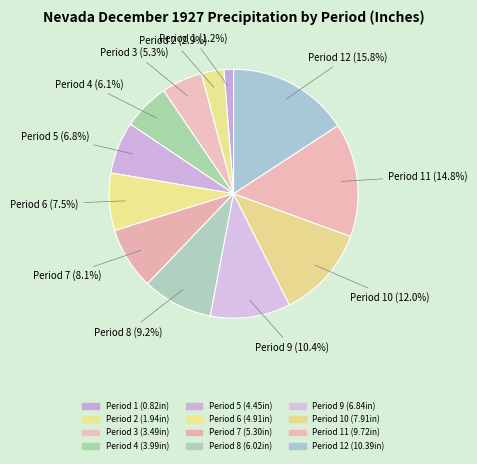

How many slices are in this pie chart?

12